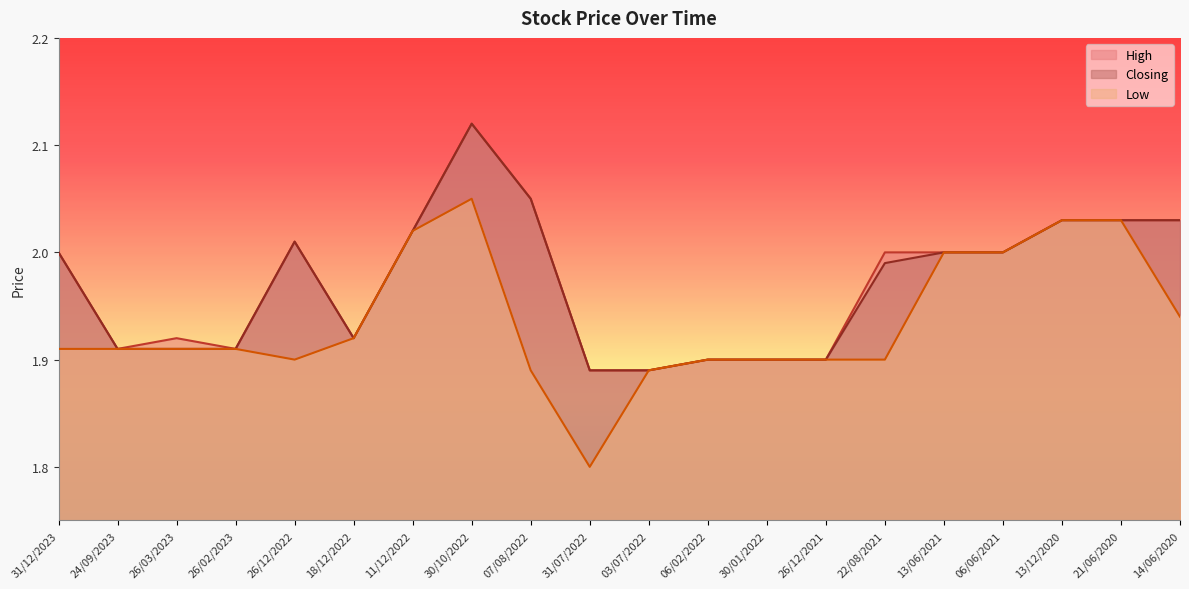

What is the label of the 3rd point from the right?

13/12/2020